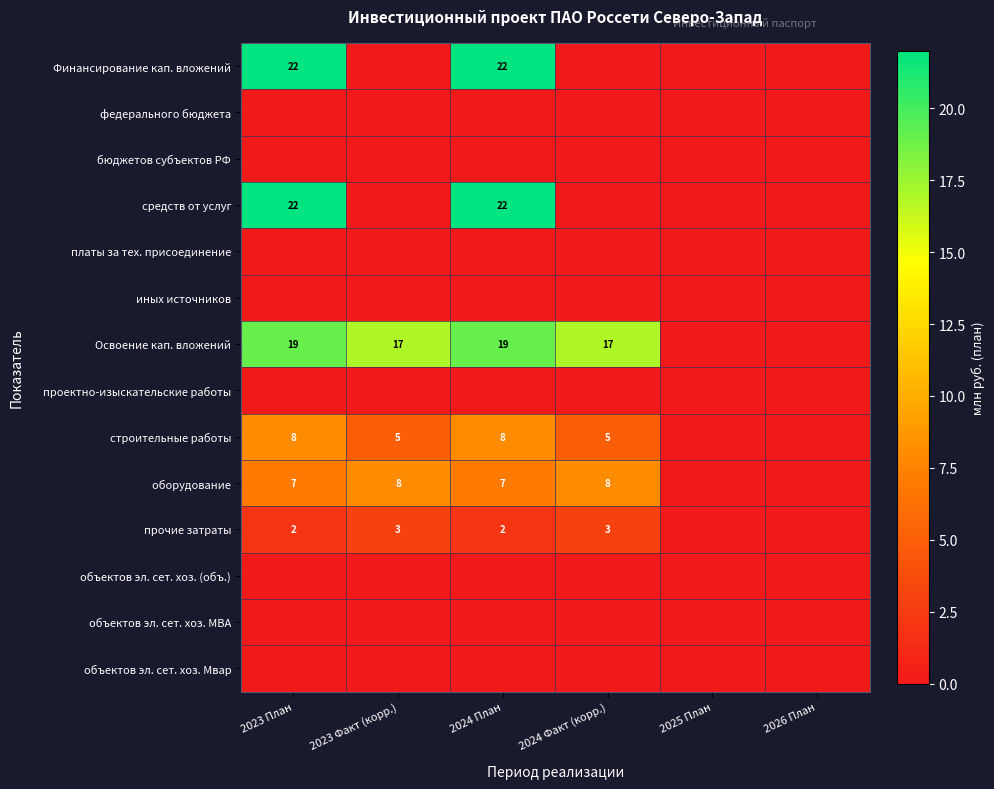

The Освоение кап. вложений series shows 19 at 2024 План. True or false?

True